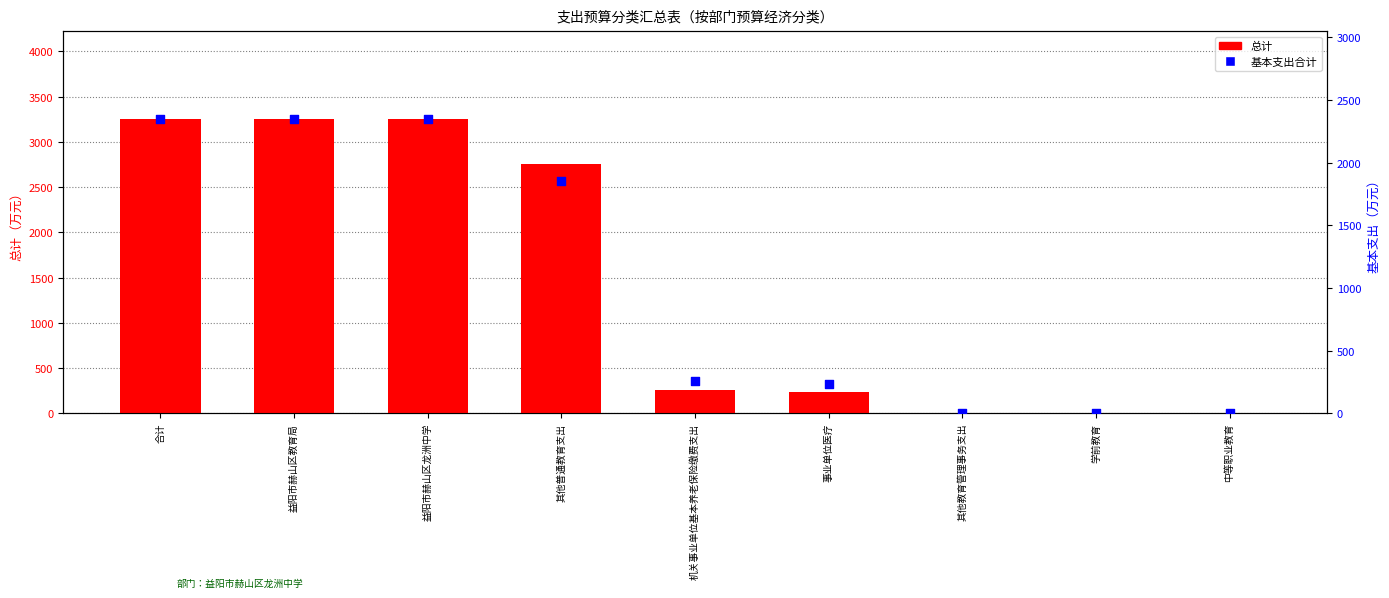

What is the total value across all series at 益阳市赫山区龙洲中学?

5594.3